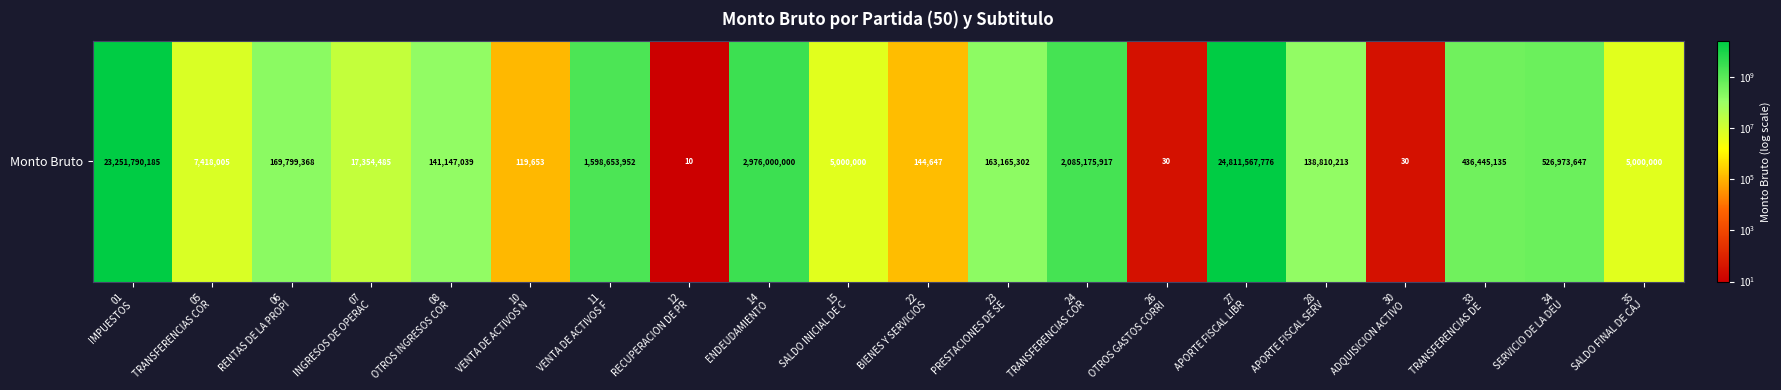

How many series are shown in this chart?

1